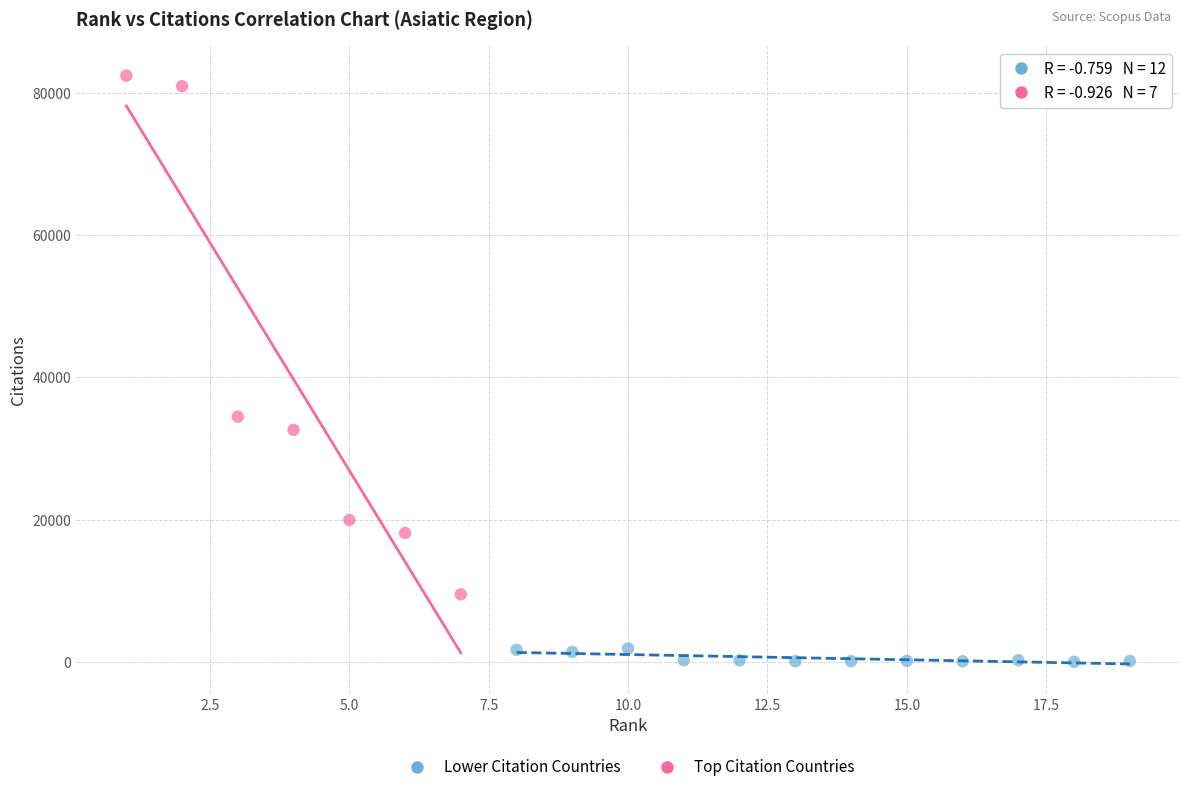

Which series contains the lowest Y value?

Lower Citation Countries